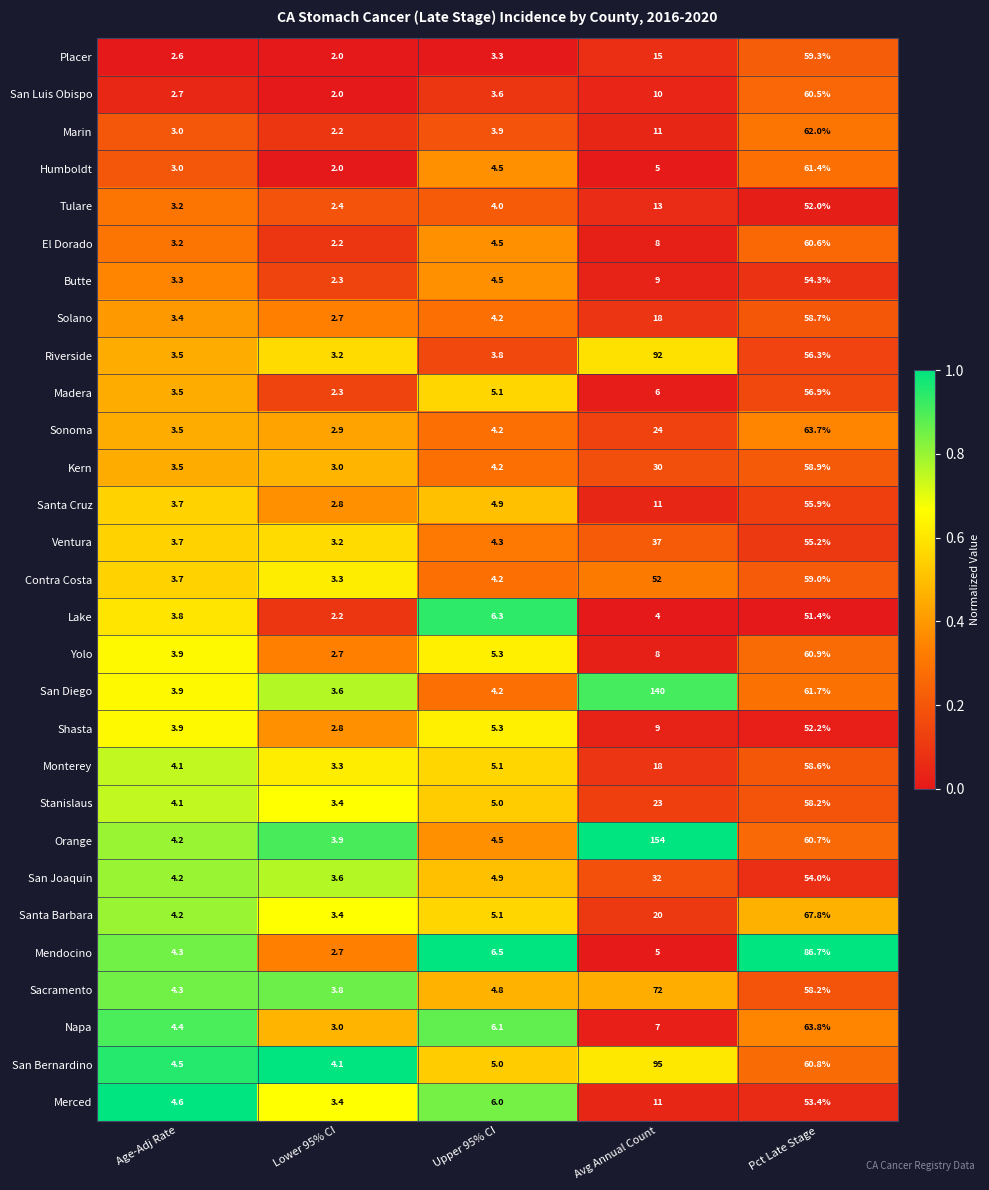

What is the spread (max minus min) of values at Upper 95% CI?

3.2